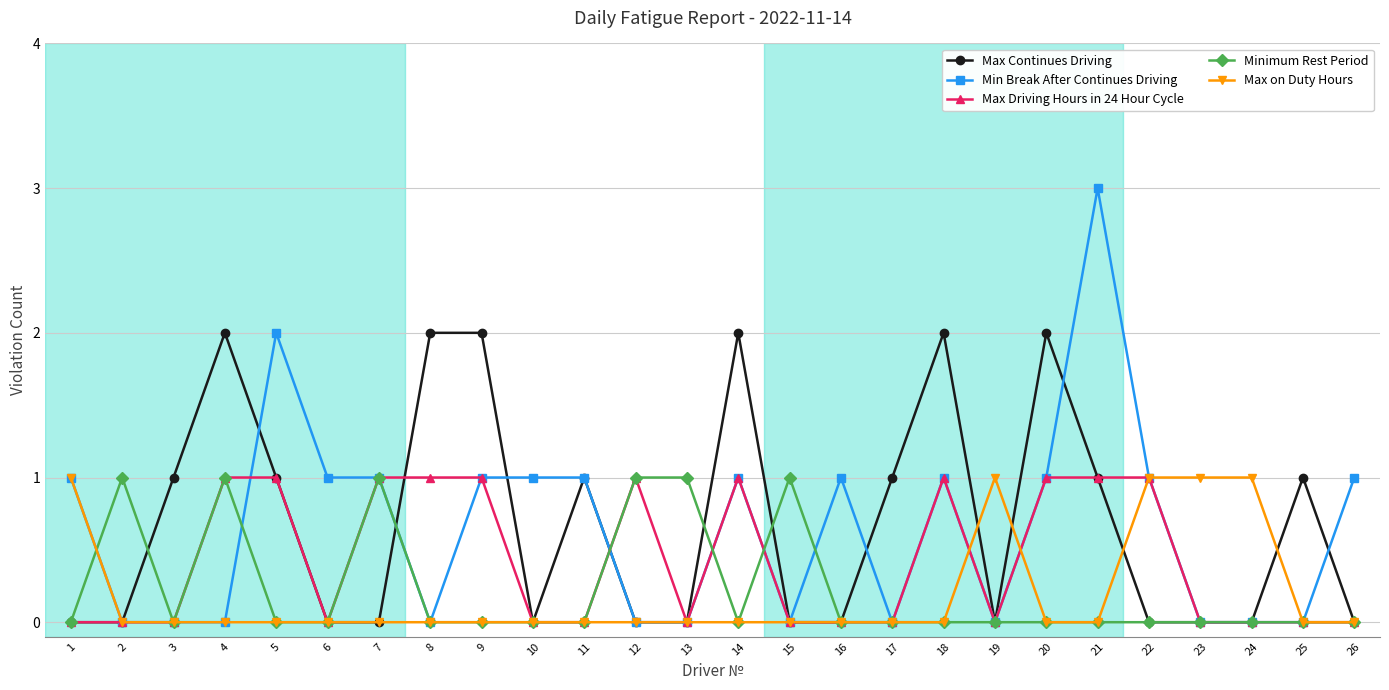

Reading right to left, list all the values displayed in this chart.

Max Continues Driving: 26=0	25=1	24=0	23=0	22=0	21=1	20=2	19=0	18=2	17=1	16=0	15=0	14=2	13=0	12=0	11=1	10=0	9=2	8=2	7=0	6=0	5=1	4=2	3=1	2=0	1=0
Min Break After Continues Driving: 26=1	25=0	24=0	23=0	22=1	21=3	20=1	19=0	18=1	17=0	16=1	15=0	14=1	13=0	12=0	11=1	10=1	9=1	8=0	7=1	6=1	5=2	4=0	3=0	2=0	1=1
Max Driving Hours in 24 Hour Cycle: 26=0	25=0	24=0	23=0	22=1	21=1	20=1	19=0	18=1	17=0	16=0	15=0	14=1	13=0	12=1	11=0	10=0	9=1	8=1	7=1	6=0	5=1	4=1	3=0	2=0	1=0
Minimum Rest Period: 26=0	25=0	24=0	23=0	22=0	21=0	20=0	19=0	18=0	17=0	16=0	15=1	14=0	13=1	12=1	11=0	10=0	9=0	8=0	7=1	6=0	5=0	4=1	3=0	2=1	1=0
Max on Duty Hours: 26=0	25=0	24=1	23=1	22=1	21=0	20=0	19=1	18=0	17=0	16=0	15=0	14=0	13=0	12=0	11=0	10=0	9=0	8=0	7=0	6=0	5=0	4=0	3=0	2=0	1=1